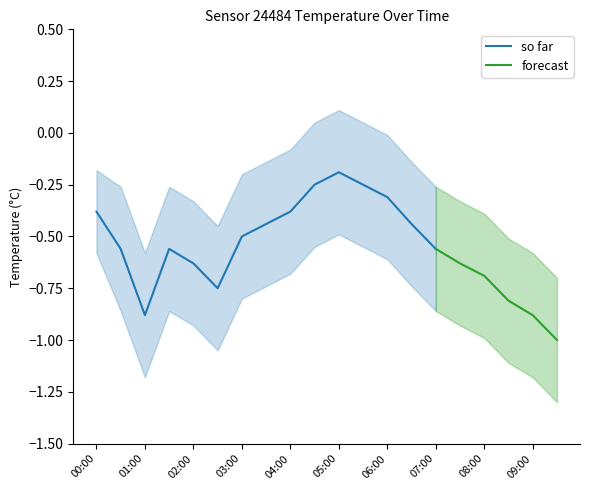

What is the greatest value displayed?

0.1